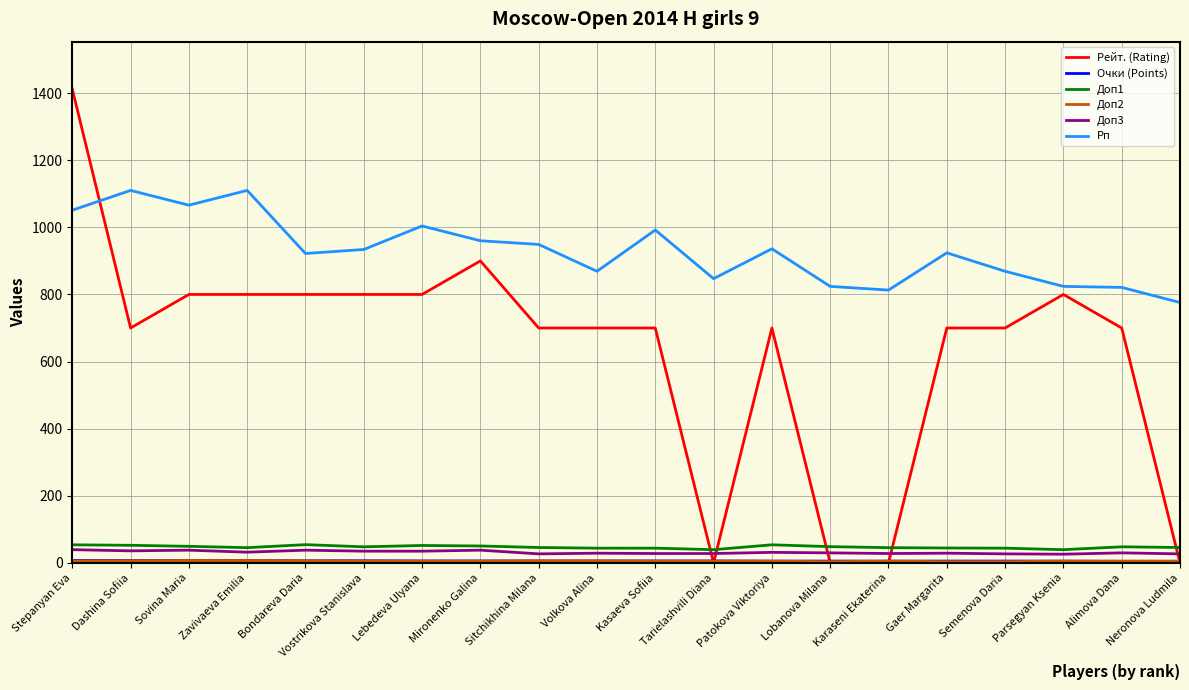

Which series has the widest spread of values?

Рейт. (Rating)